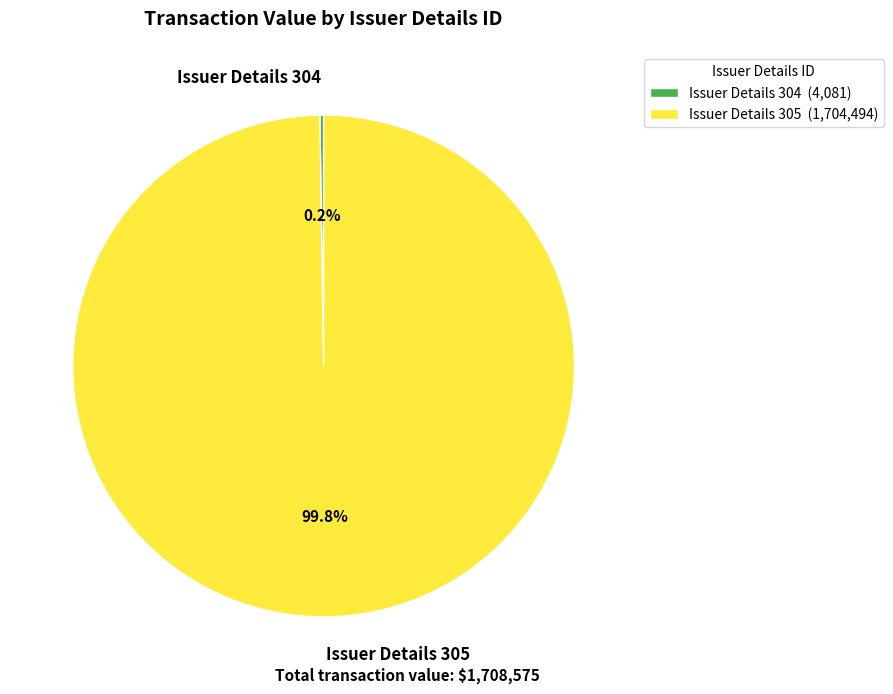

Is Issuer Details 305 the majority of the pie?

Yes